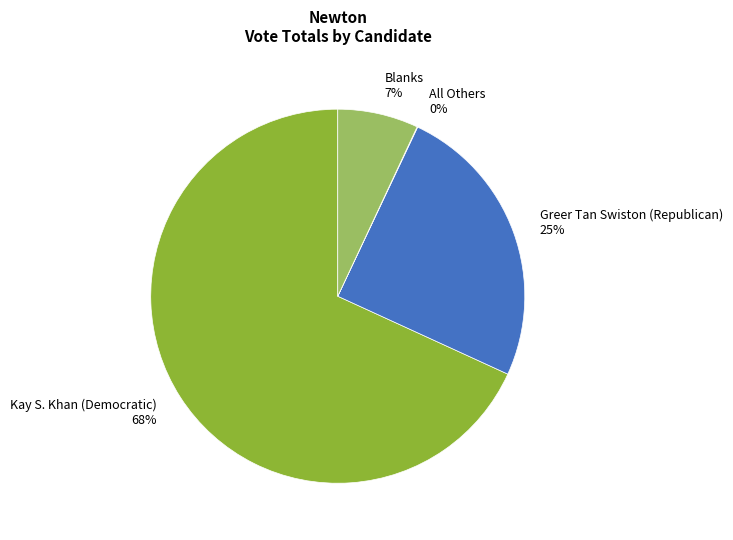

To the nearest percent, what is the difference between the largest and smallest slice percentages?

68%